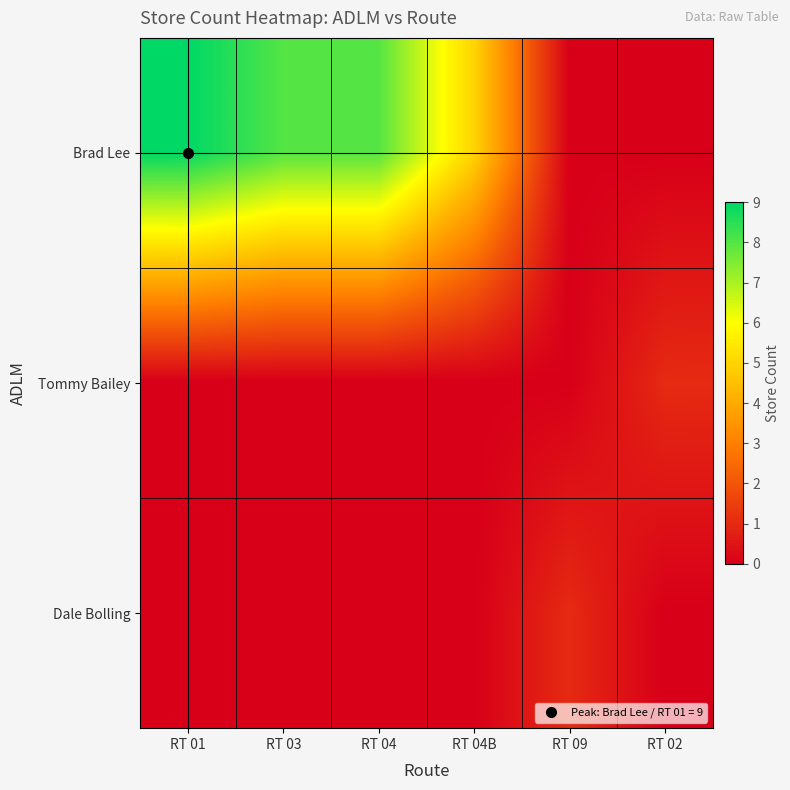

Which series has the widest spread of values?

Brad Lee